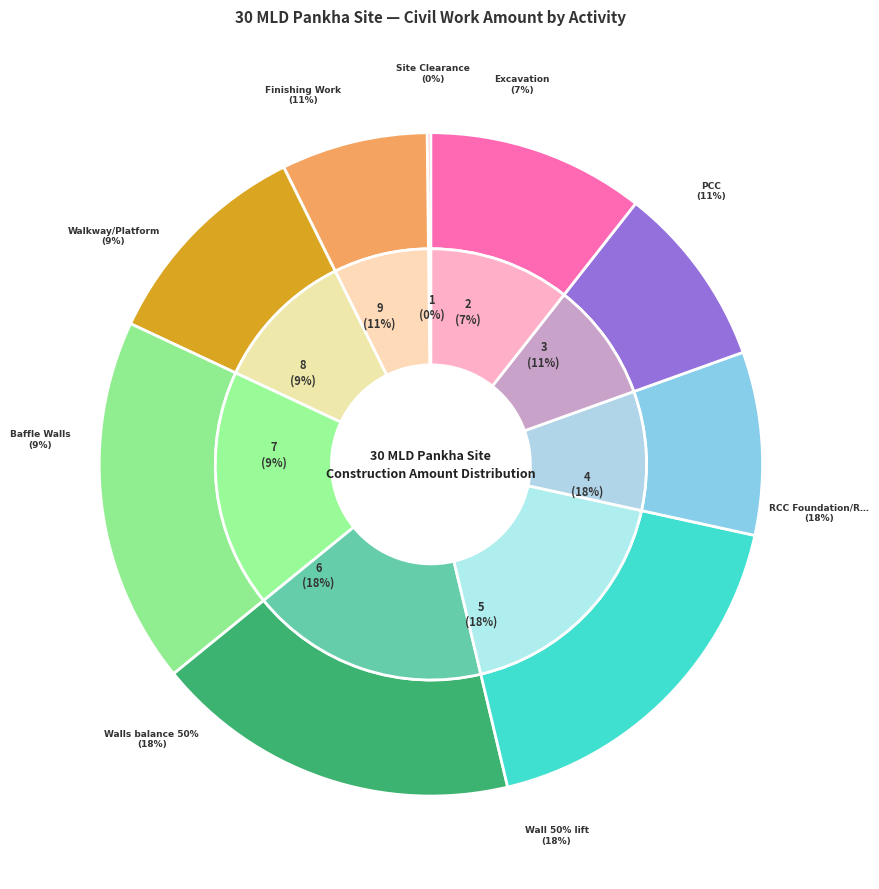

Does Walkway/Platform represent more than half of the total?

No